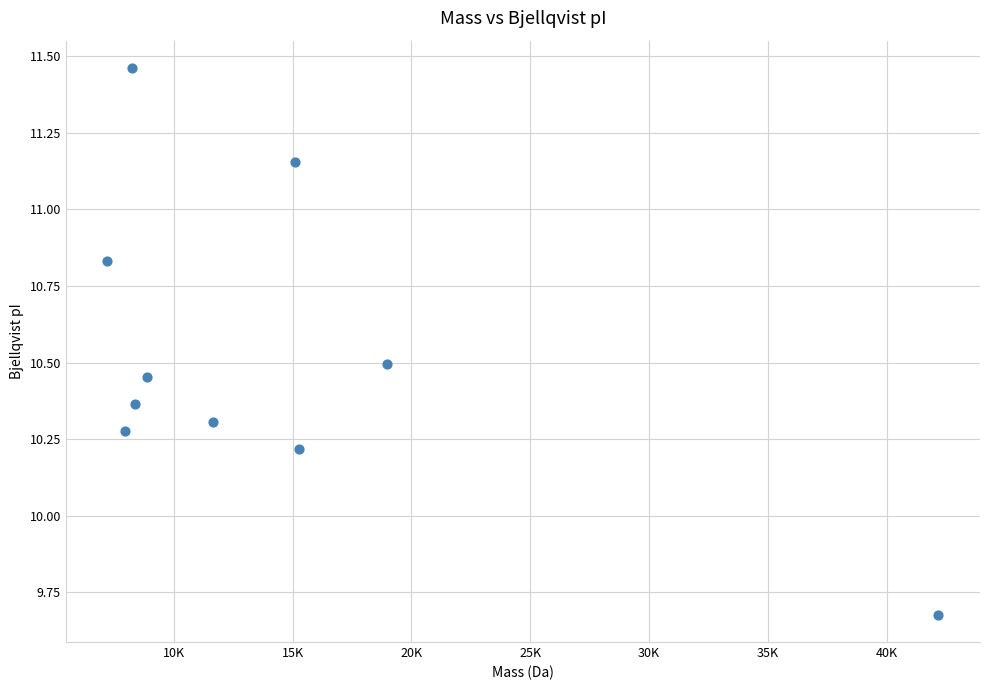

What Y value in the scatter plot is closest to 10?

10.2